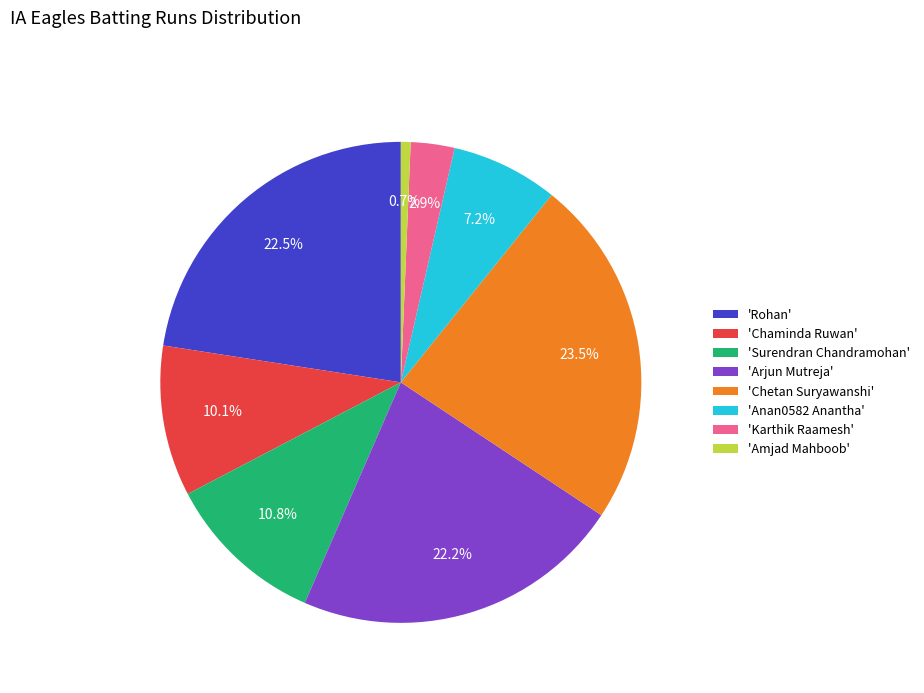

Does any single category account for the majority?

No